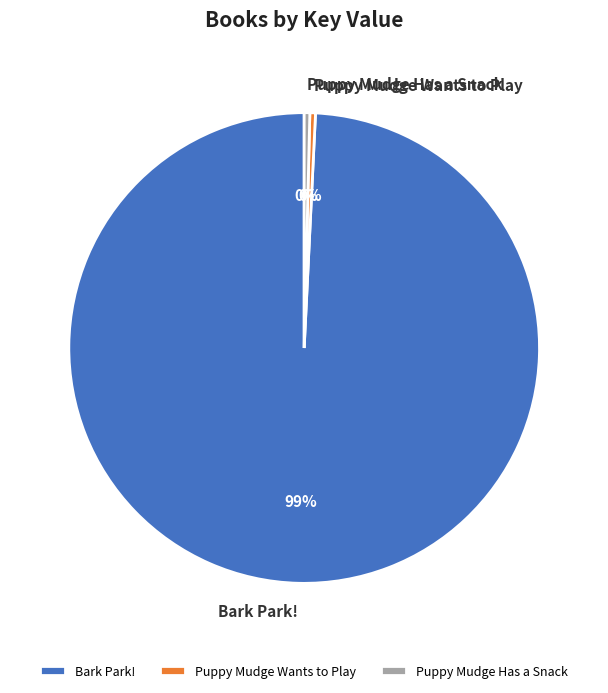

How many slices are in this pie chart?

3